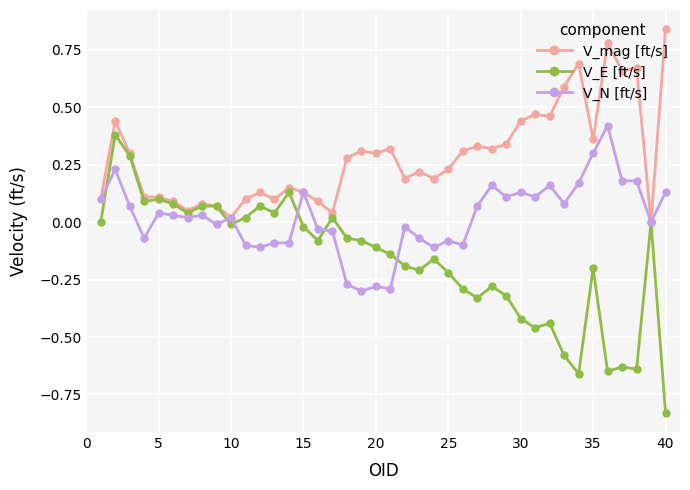

Rank the series by their average value, from highest to lowest.

V_mag [ft/s], V_N [ft/s], V_E [ft/s]